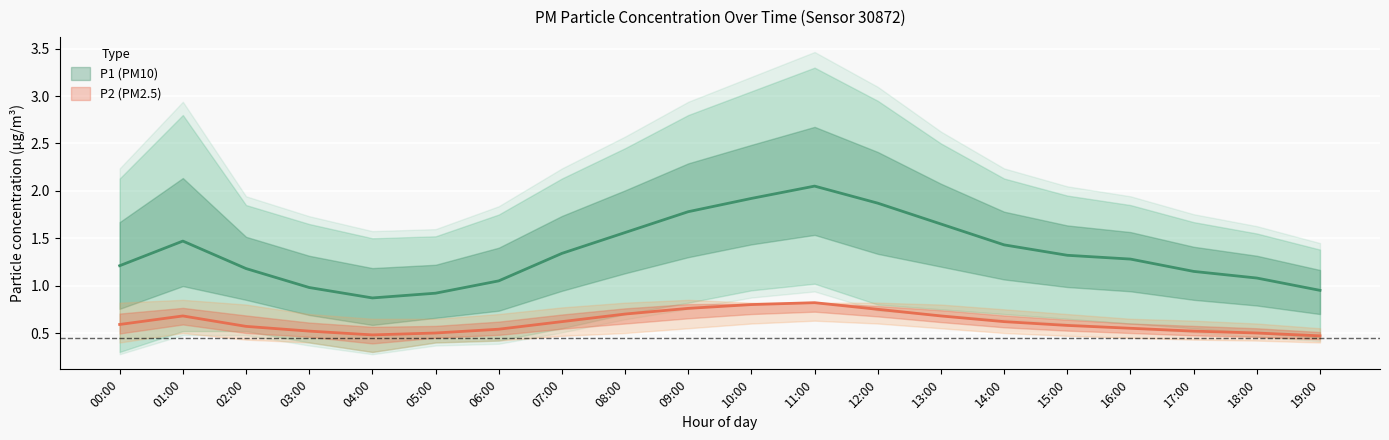

What is the average value of the P1_upper series?

2.1